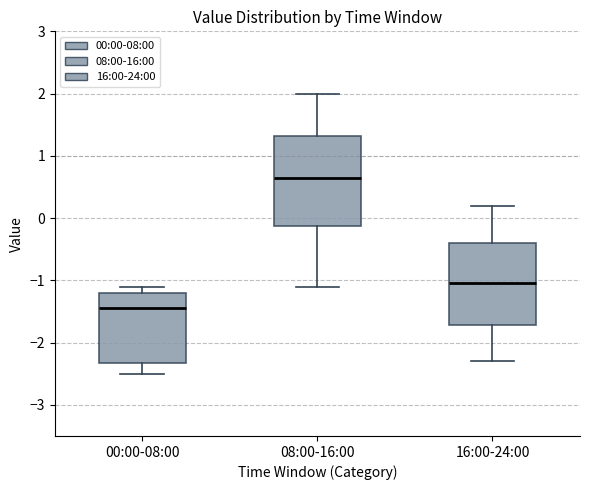

Reading left to right, read every box against the y-axis: the position of its median line, the range the box covers, and the ends of its whiskers. The values are not printed on the chart, so give them approximately, as read against the axis.

00:00-08:00: median -1.4, box -2.3 to -1.2, whiskers -2.5 to -1.1
08:00-16:00: median 0.7, box -0.1 to 1.3, whiskers -1.1 to 2.0
16:00-24:00: median -1.0, box -1.7 to -0.4, whiskers -2.3 to 0.2